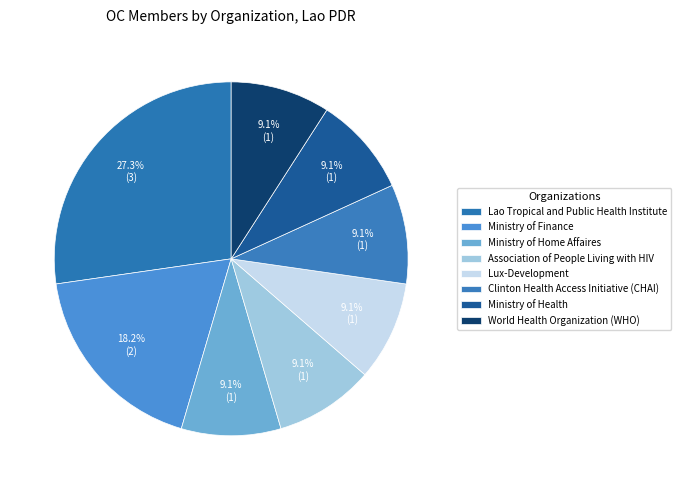

How many segments does this pie chart have?

8